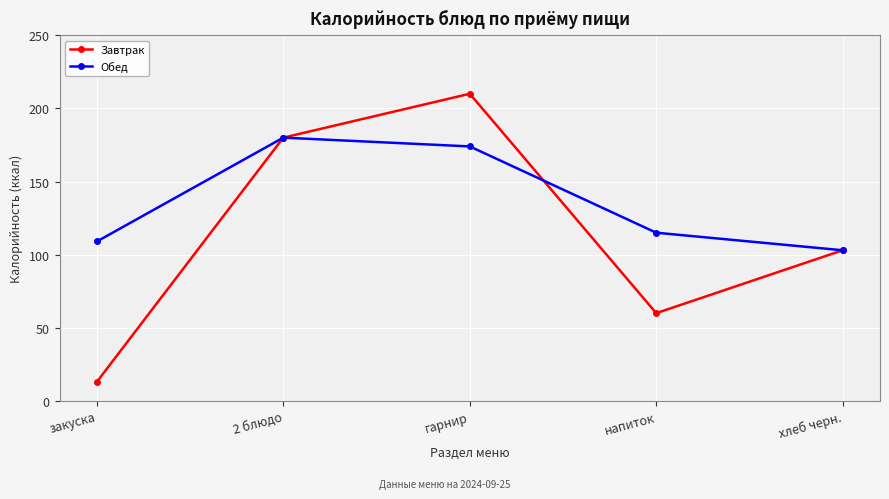

What is the lowest value of the Завтрак series?

13